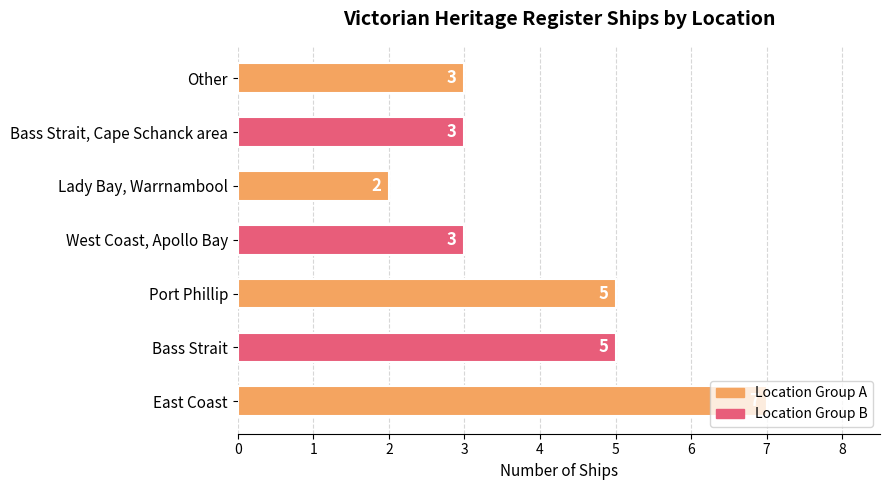

Is it true that the value at Lady Bay, Warrnambool is 2?

True